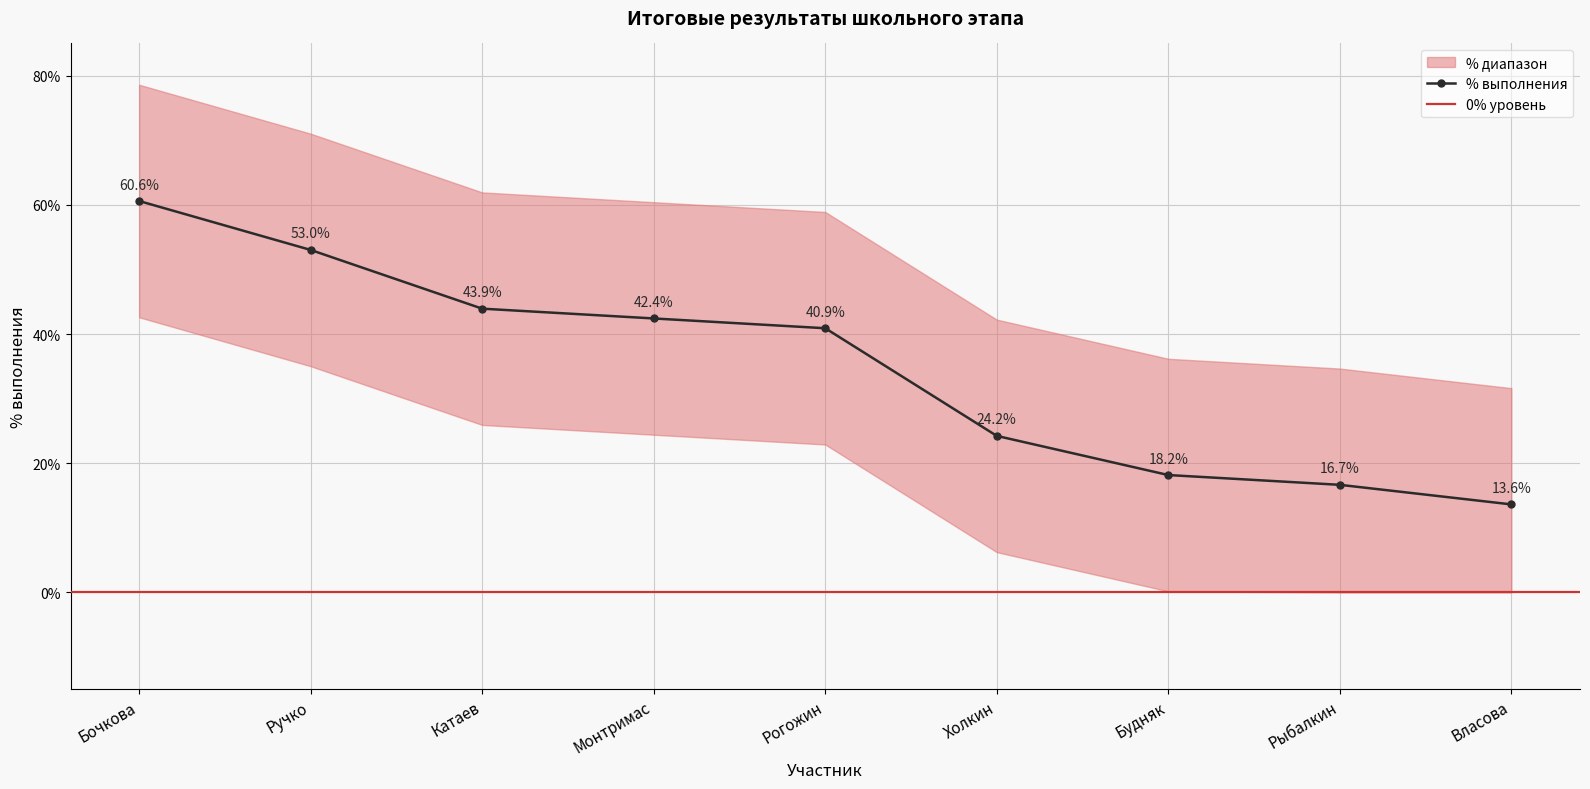

Rank the categories by value from lowest to highest.

Власова, Рыбалкин, Будняк, Холкин, Рогожин, Монтримас, Катаев, Ручко, Бочкова